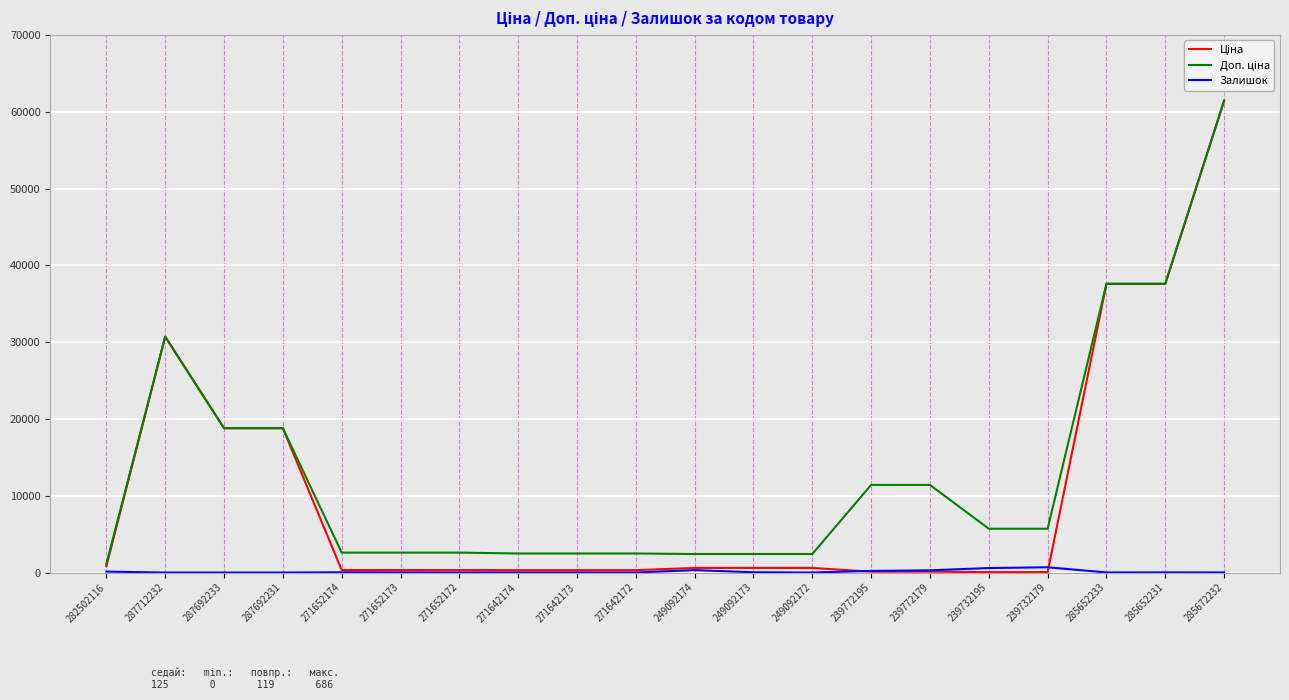

What position from the right is 239732179?

4